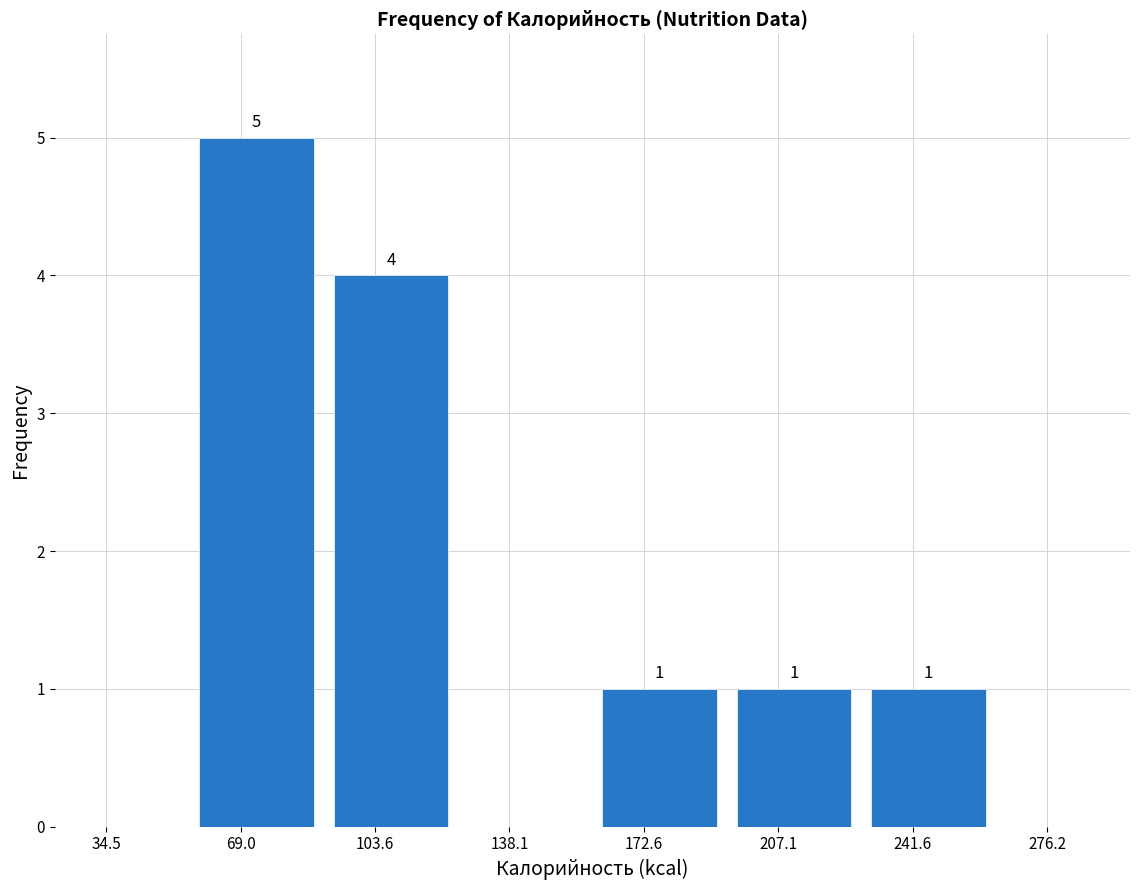

Which range on the x-axis has the tallest bar?

55 to 90